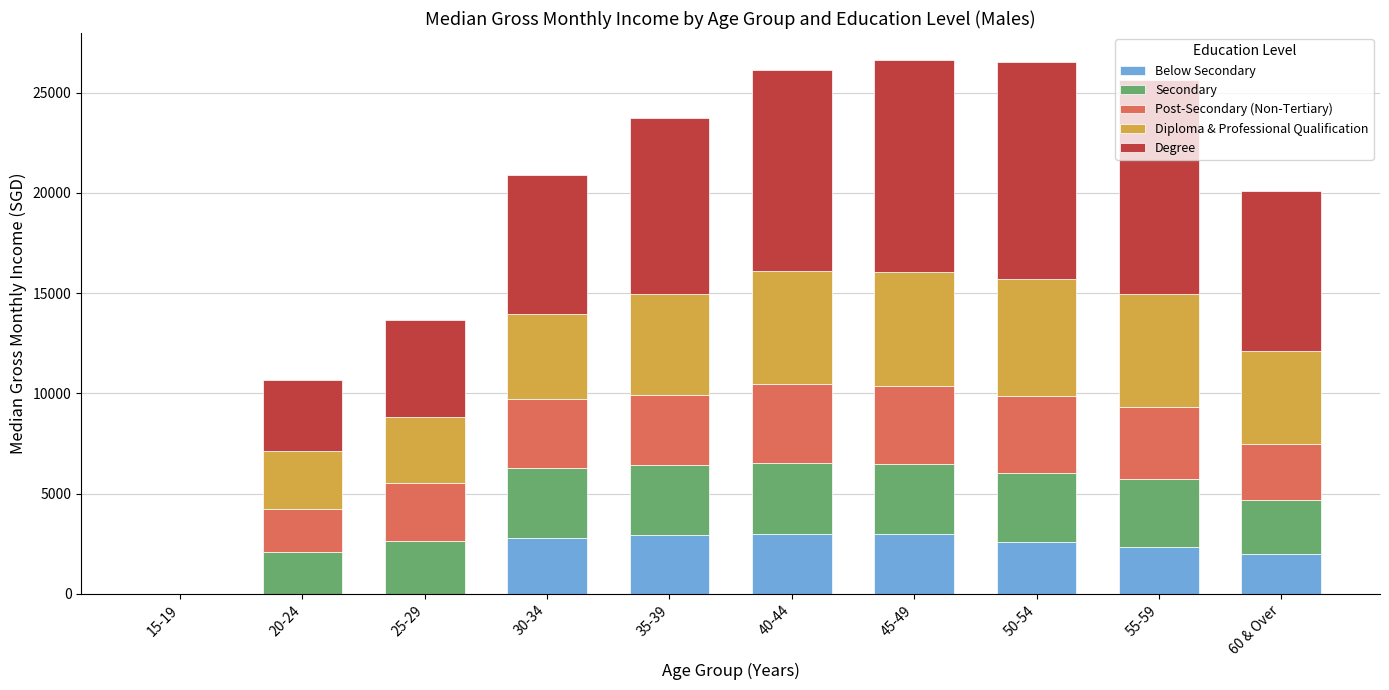

True or false: Post-Secondary (Non-Tertiary) has a value of 2252 at 15-19.

False